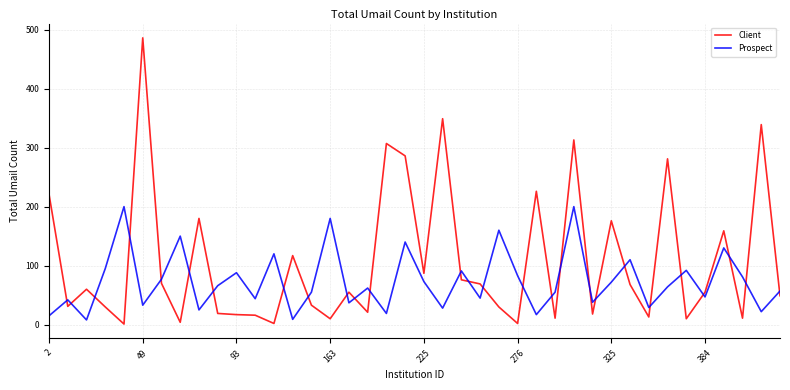

Which series has the widest spread of values?

Client